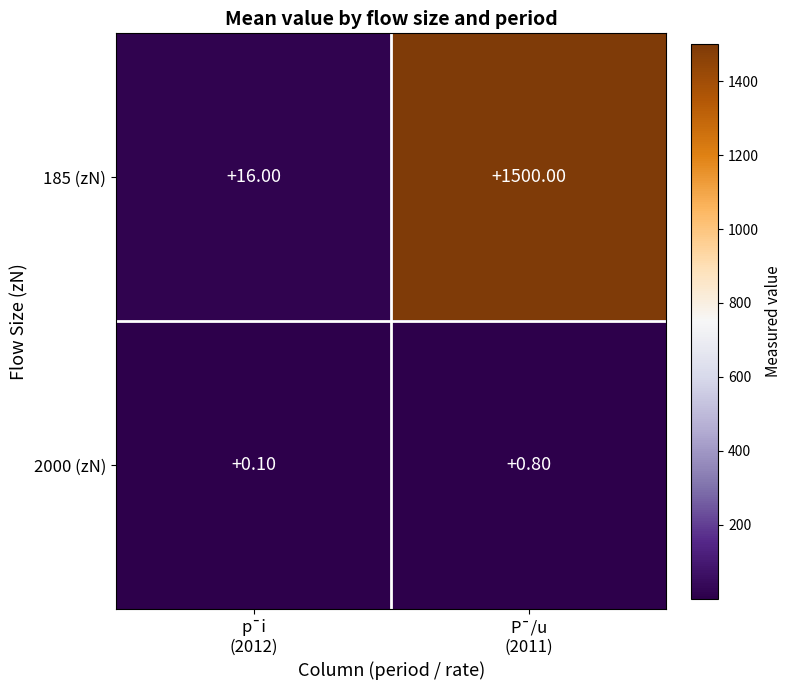

How many data points does each series have?

2